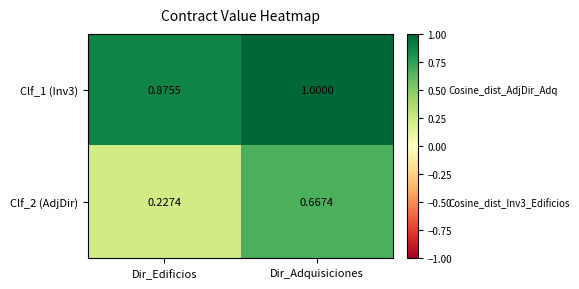

Where is Clf_1 (Inv3) nearest to the value 0?

Dir_Edificios